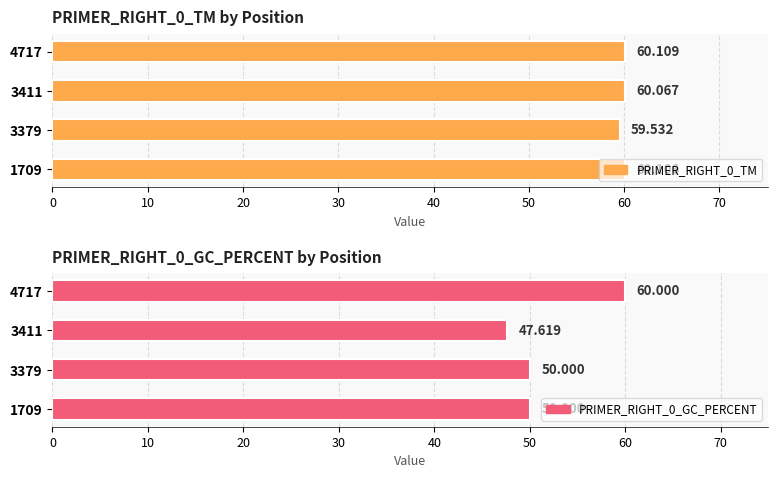

Between 0 and 10, which series saw the biggest shift?

PRIMER_RIGHT_0_TM